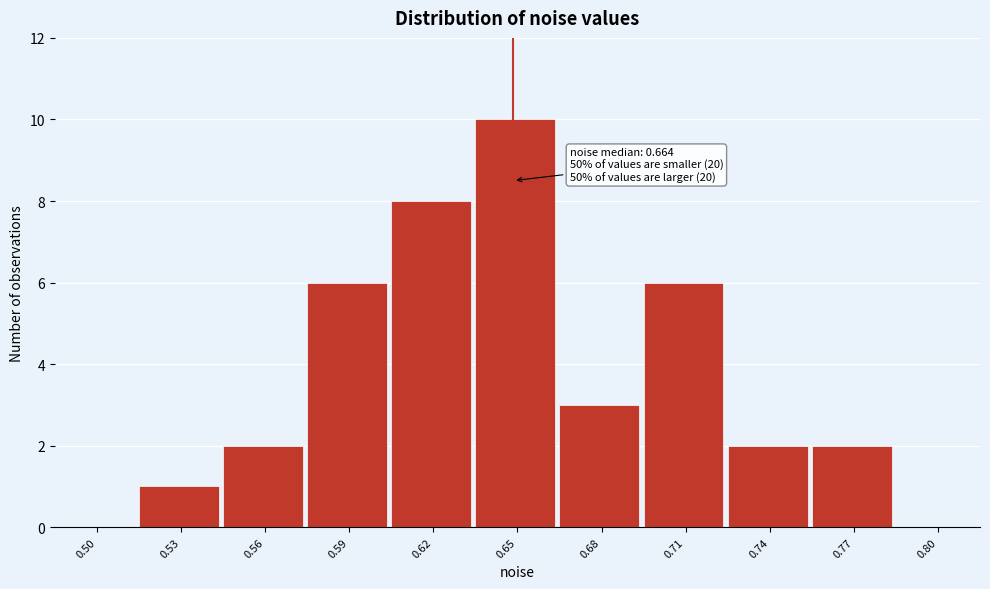

Reading left to right, transcribe all the data shown in this chart.

0.50=0	0.53=1	0.56=2	0.59=6	0.62=8	0.65=10	0.68=3	0.71=6	0.74=2	0.77=2	0.80=0